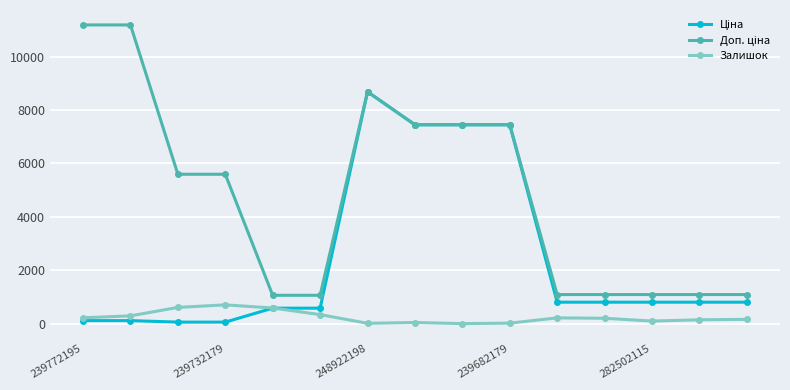

True or false: Залишок has more than 0 interior local peaks.

True